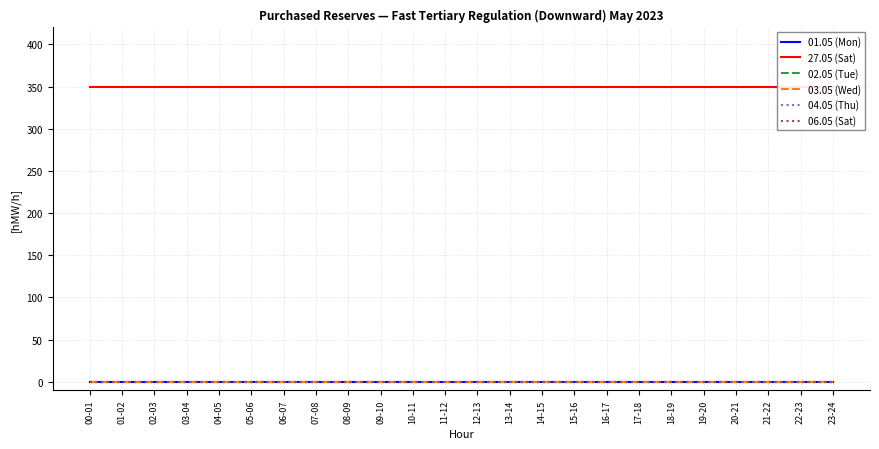

True or false: 03.05 (Wed) has more than 0 interior local peaks.

False